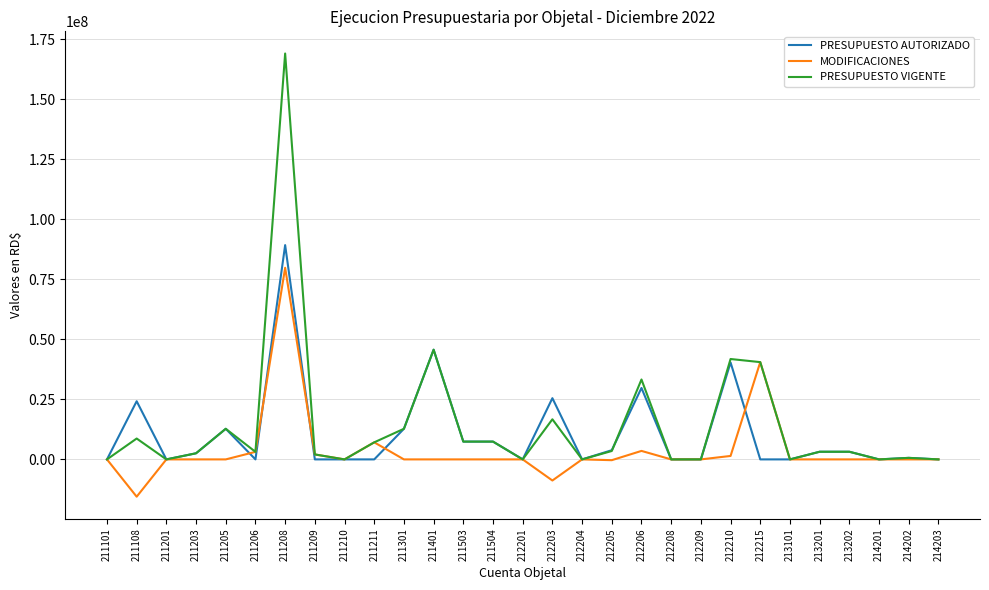

Is the value of MODIFICACIONES at 212206 greater than the value of PRESUPUESTO VIGENTE at 212215?

No